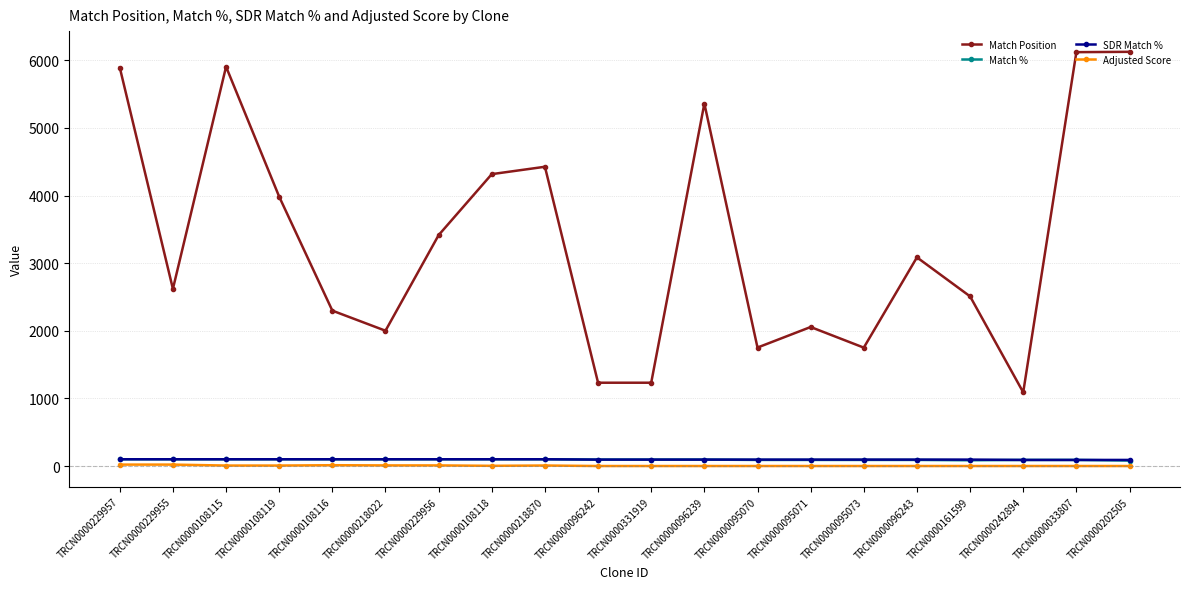

Which series has the largest total across all categories?

Match Position